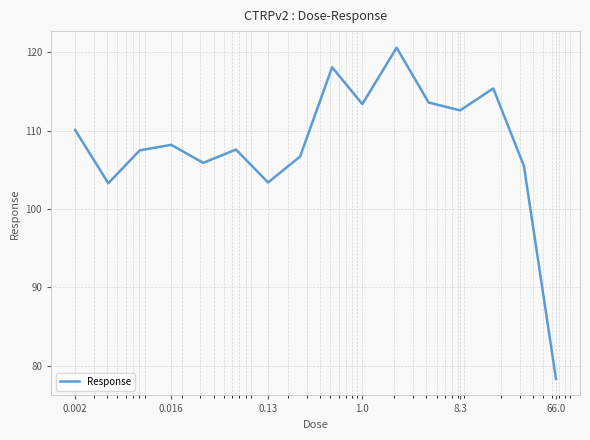

What is the minimum value shown in the chart?

78.3